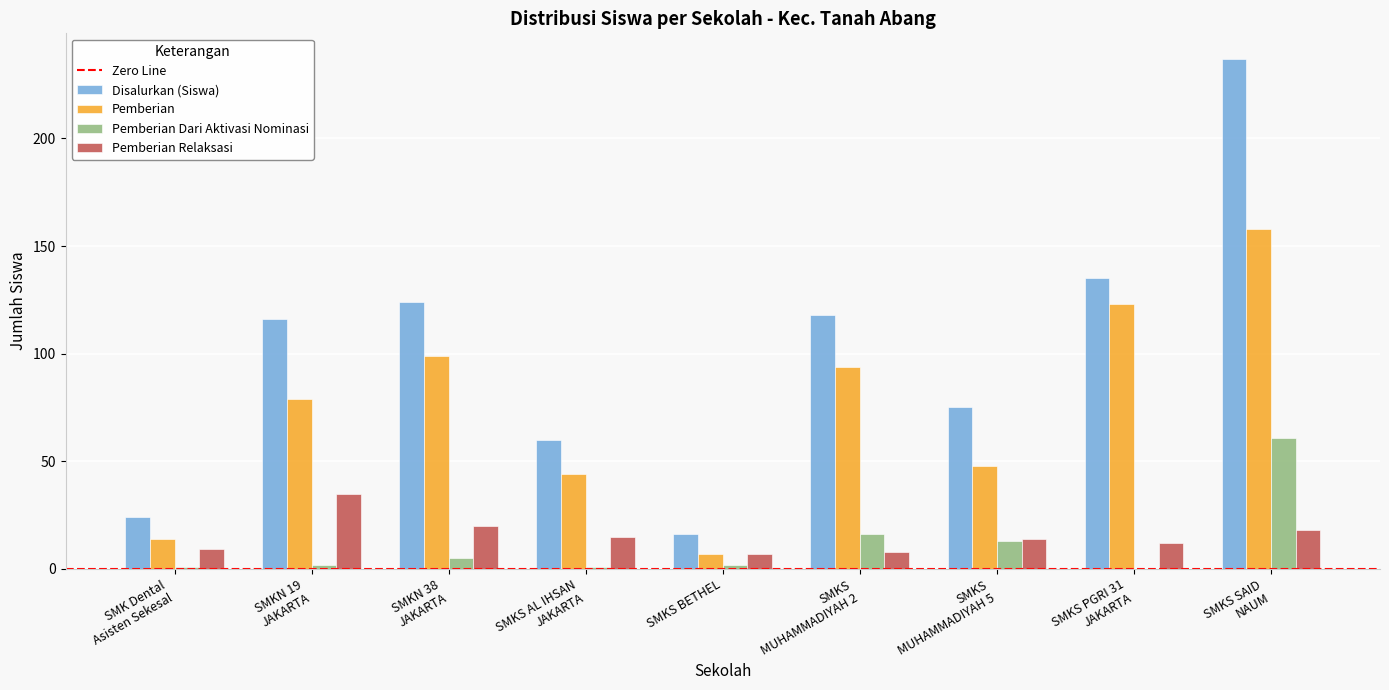

Which series has the largest total across all categories?

Disalurkan (Siswa)